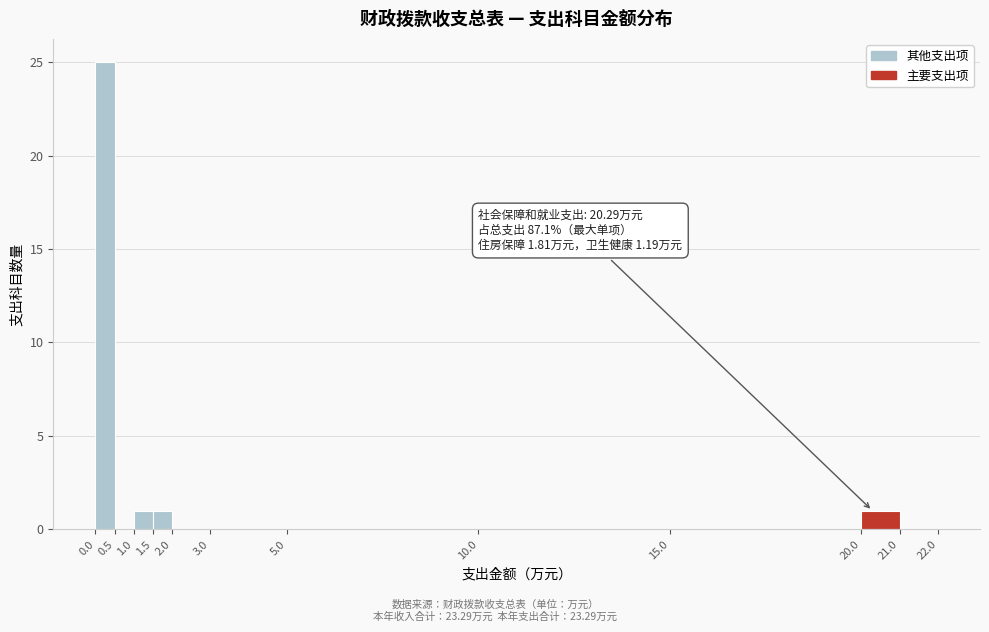

Over which range of the x-axis is the bar tallest?

0.0 to 0.5